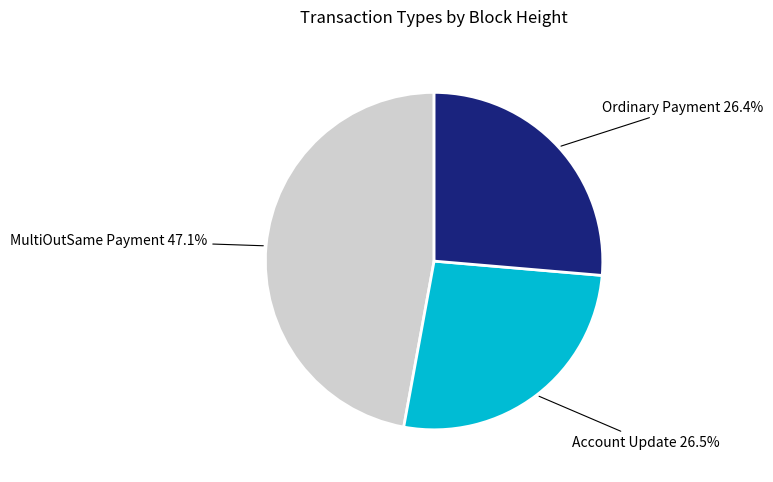

Is Account Update the majority of the pie?

No